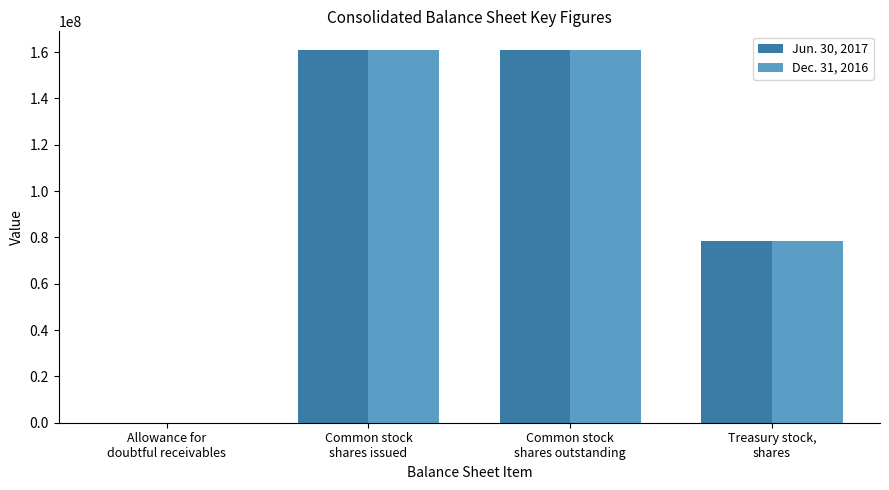

What is the maximum value shown in the chart?

160888606